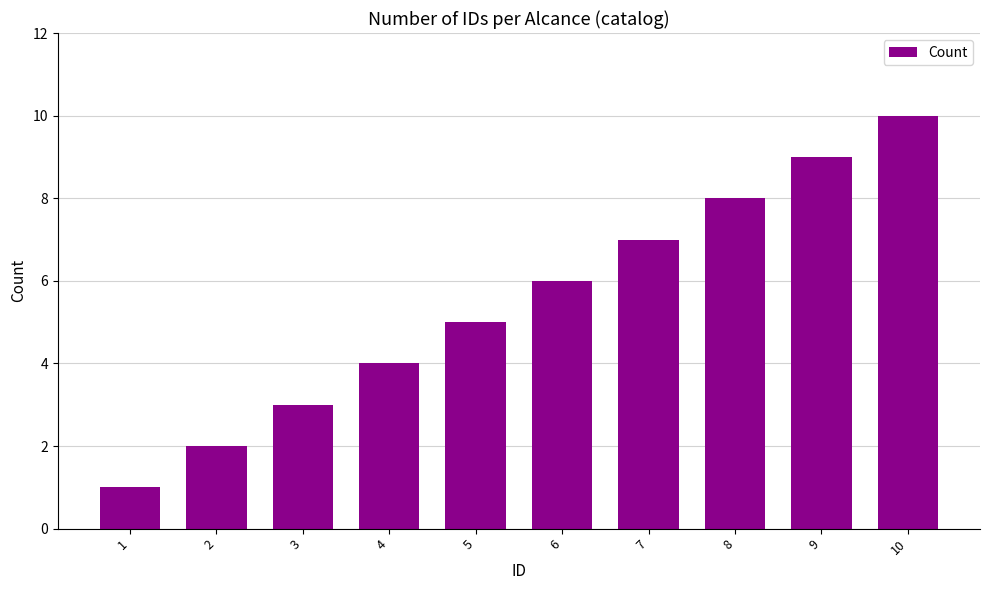

What is the difference between the maximum and second lowest values?

8